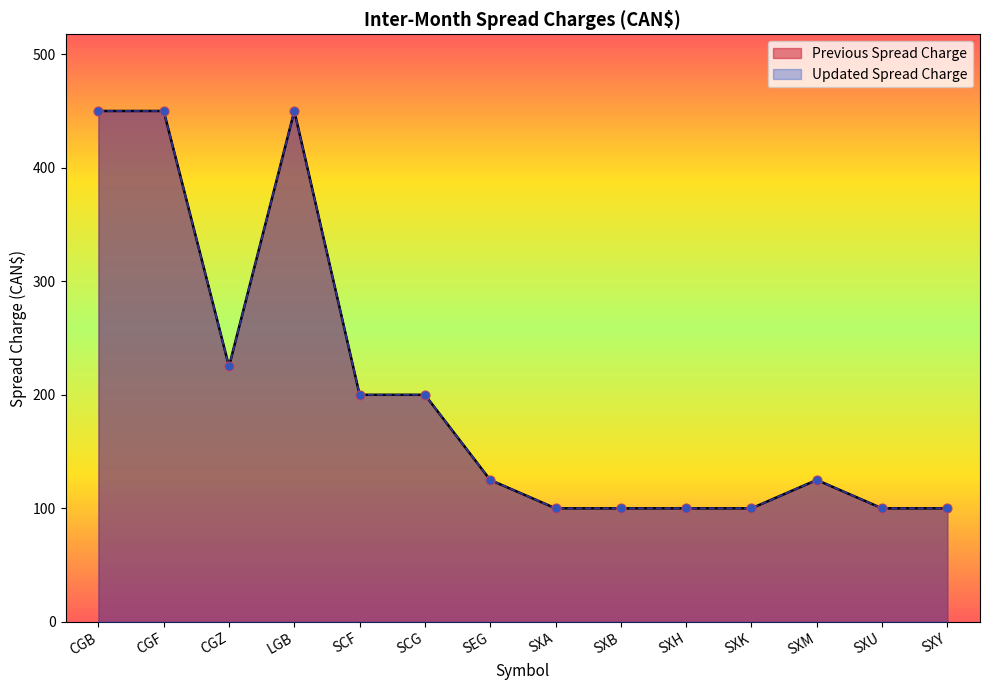

Which series reaches the minimum Y coordinate?

Previous Spread Charge